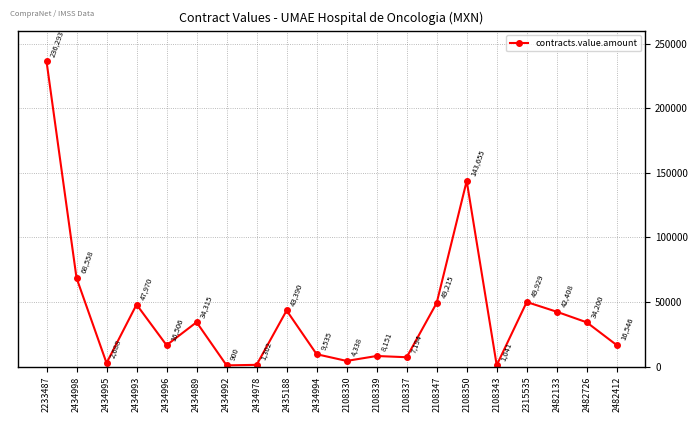

What is the sum of all values?

818133.1